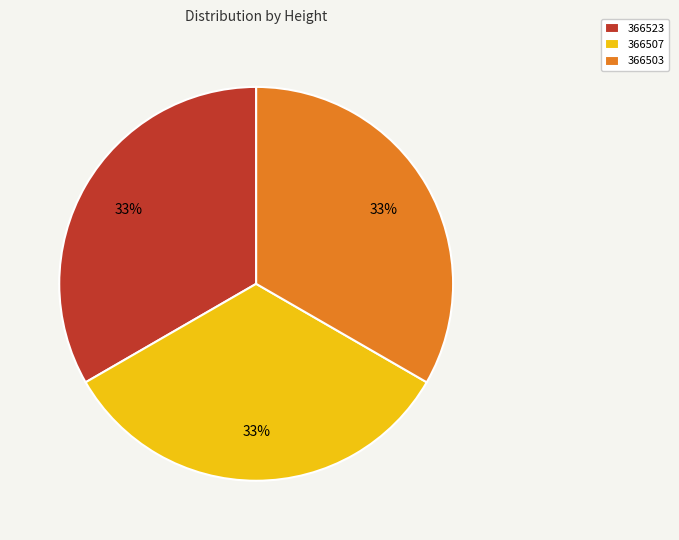

To the nearest percent, what is the combined percentage of 366523 and 366507?

67%